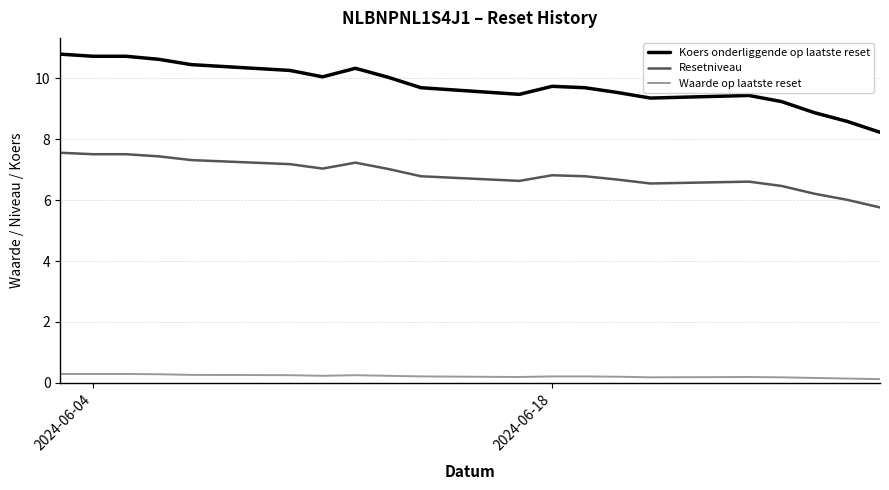

Which series has the largest total across all categories?

Koers onderliggende op laatste reset